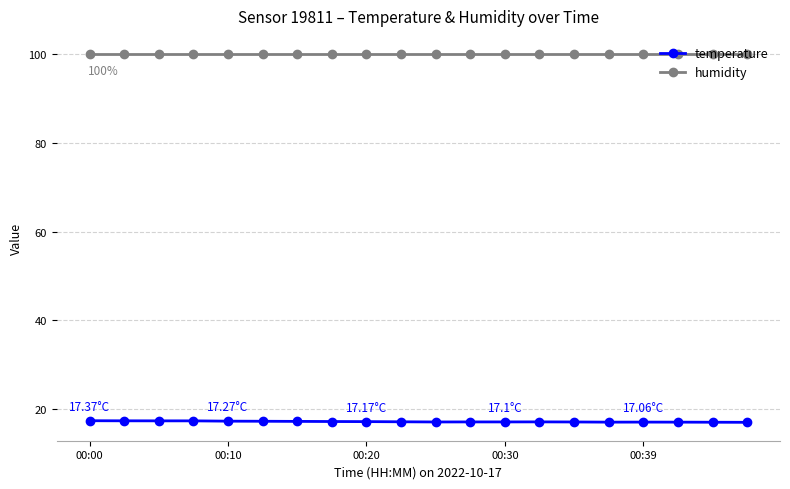

True or false: temperature and humidity cross at least once.

False